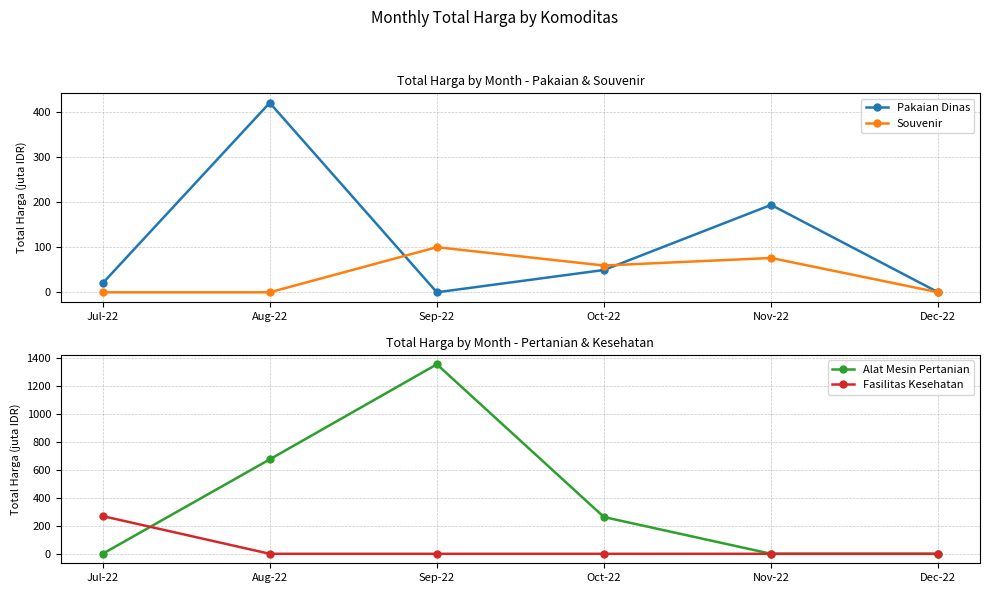

Which series has the widest spread of values?

Alat Mesin Pertanian